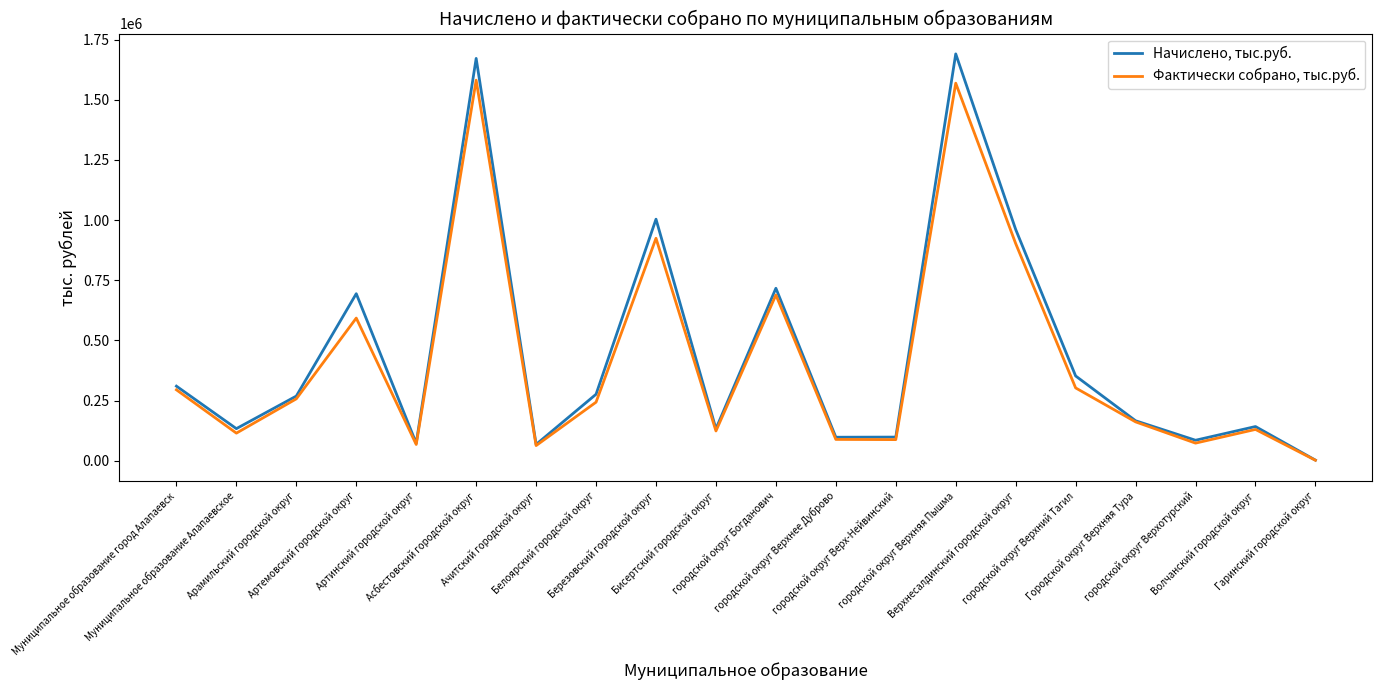

Which series has the widest spread of values?

Начислено, тыс.руб.